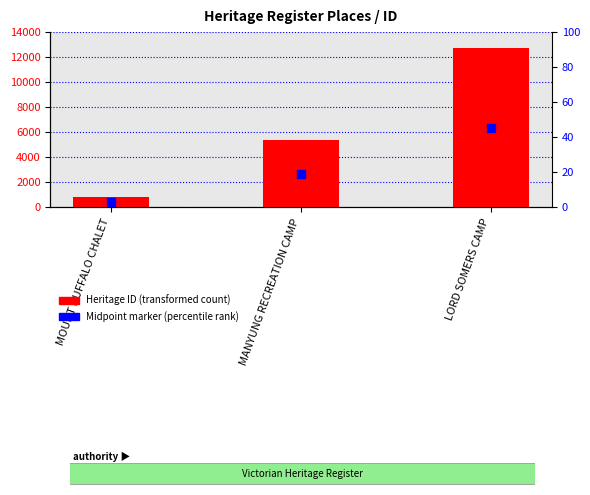

At which category is the sum across all series the highest?

LORD SOMERS CAMP